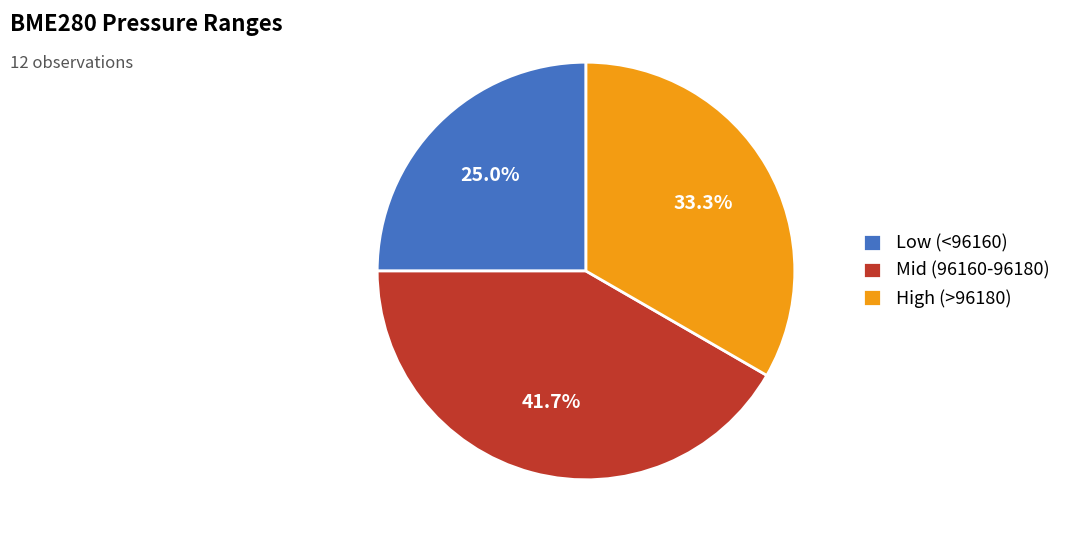

Rank the categories by value from highest to lowest.

Mid (96160-96180), High (>96180), Low (<96160)